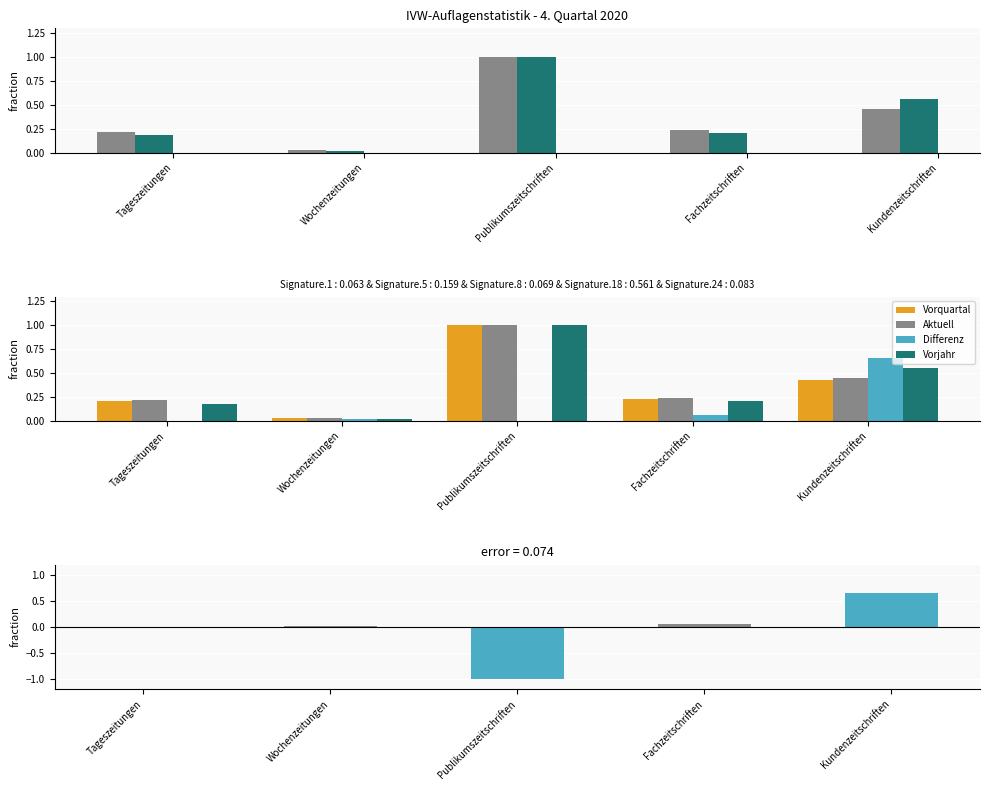

What is the value of the Vorquartal bar at the 3rd from the left?

1.0